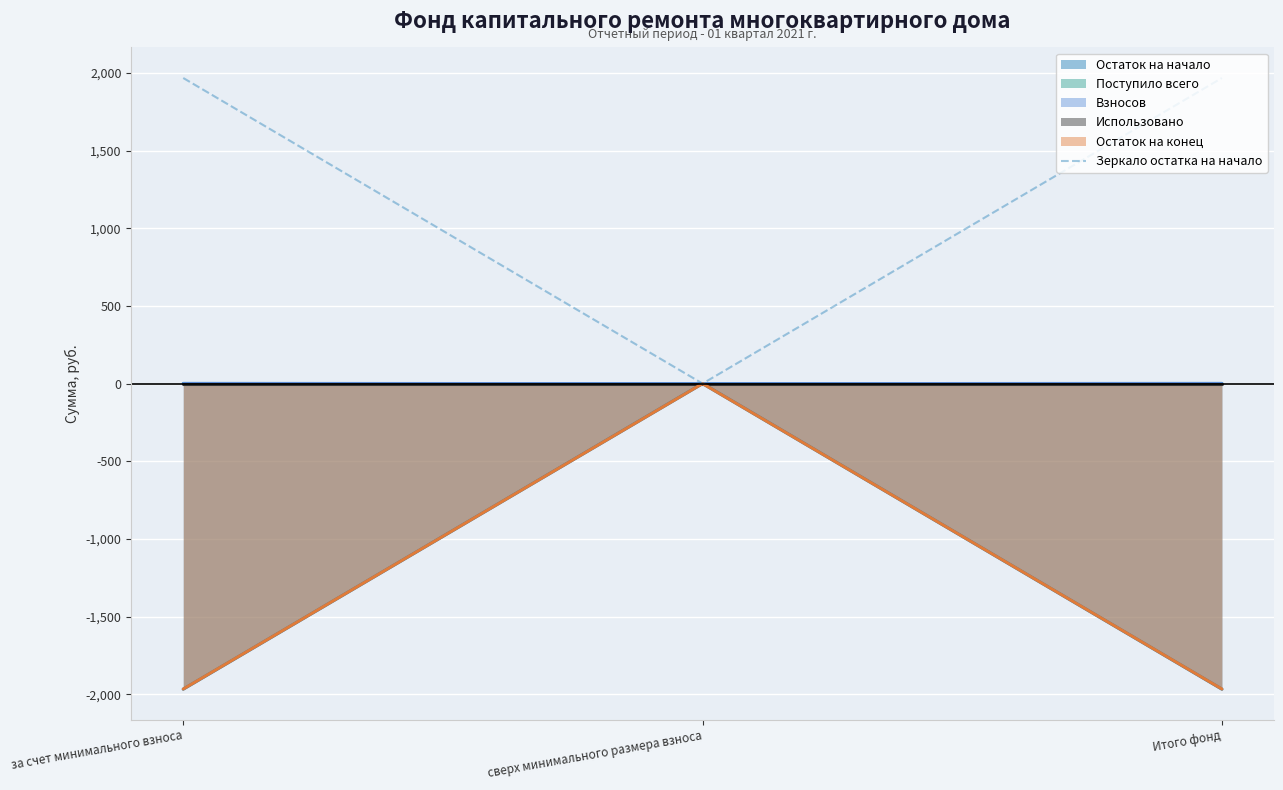

Is it true that the value at за счет минимального взноса is 1172.5?

False